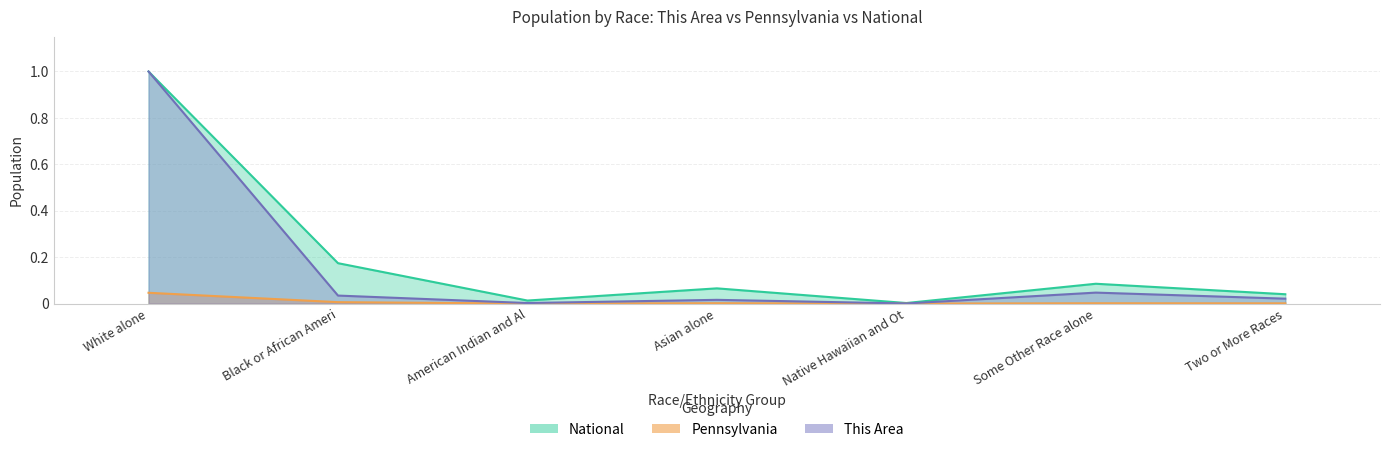

Is it true that This Area equals 0.0 at Native Hawaiian and Ot?

True